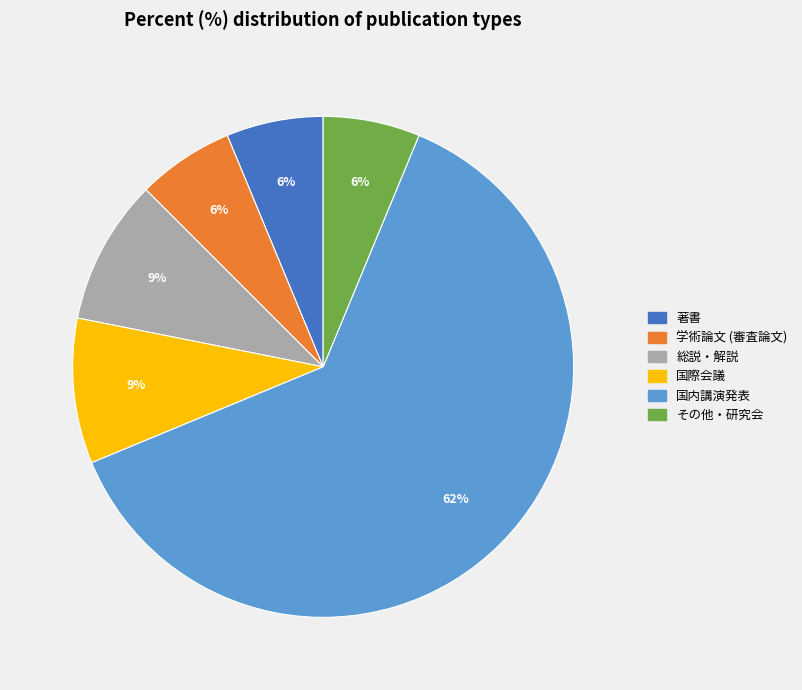

Which category has the biggest portion of the pie?

国内講演発表